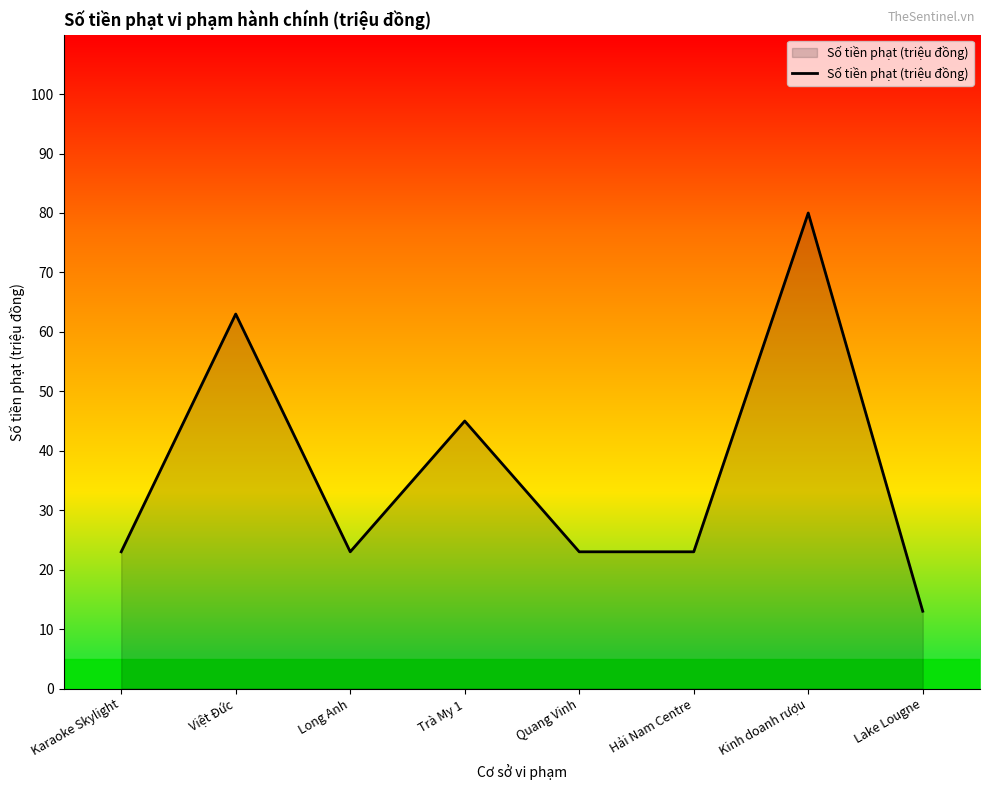

Reading left to right, list all the values displayed in this chart.

23	63	23	45	23	23	80	13